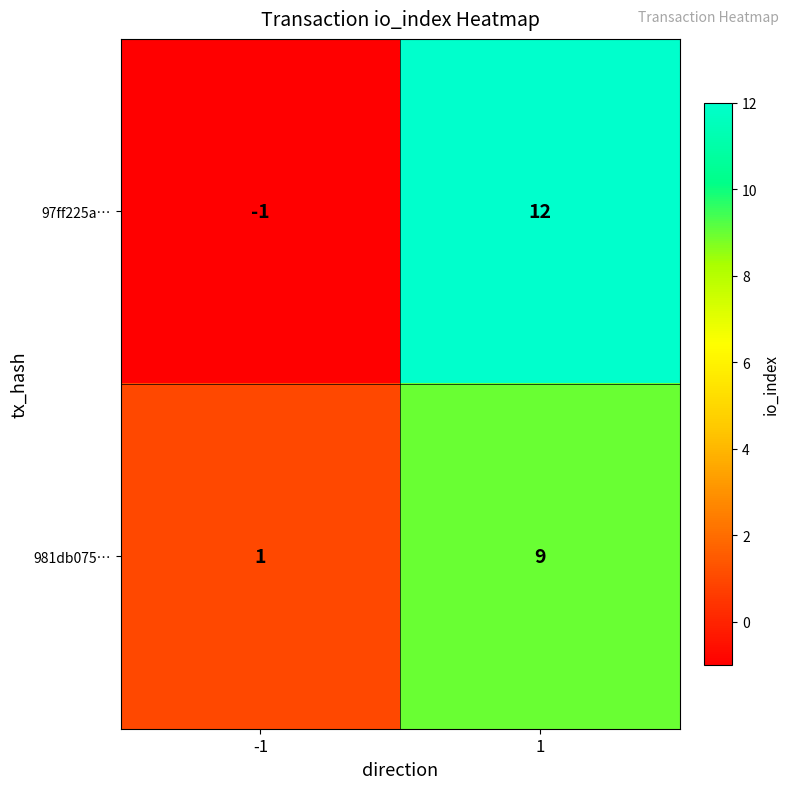

What is the maximum value for 97ff225a…?

12